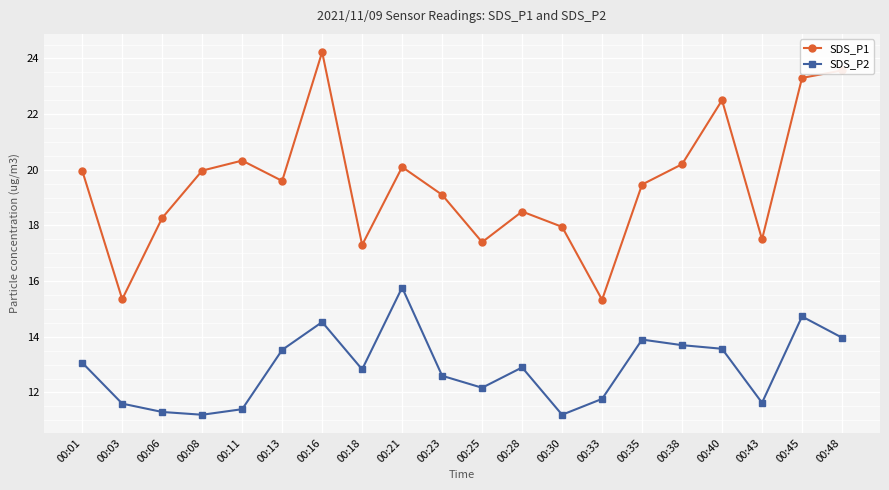

True or false: SDS_P1 has a value of 19.1 at 00:23.

True